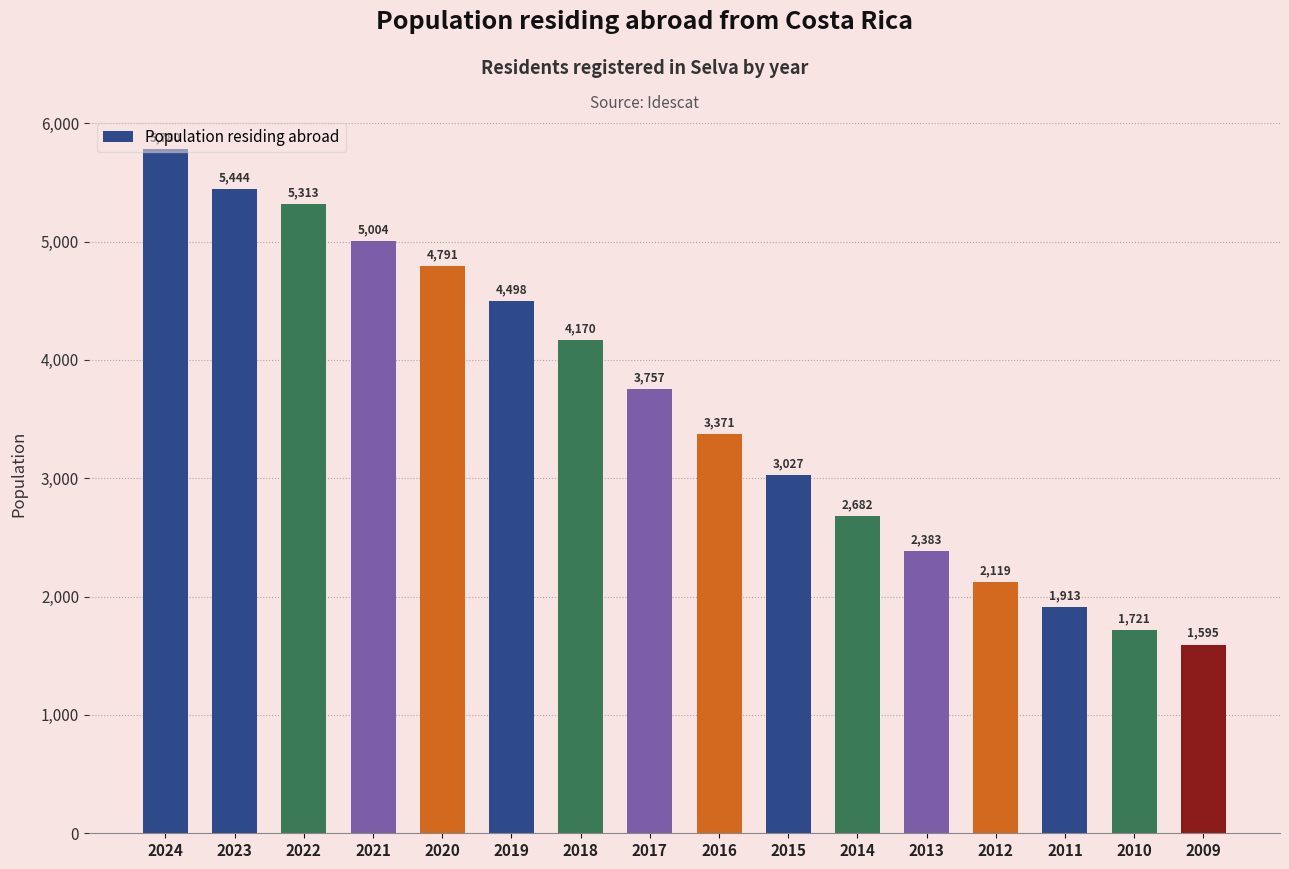

What is the change in value from 2017 to 2010?

-2036